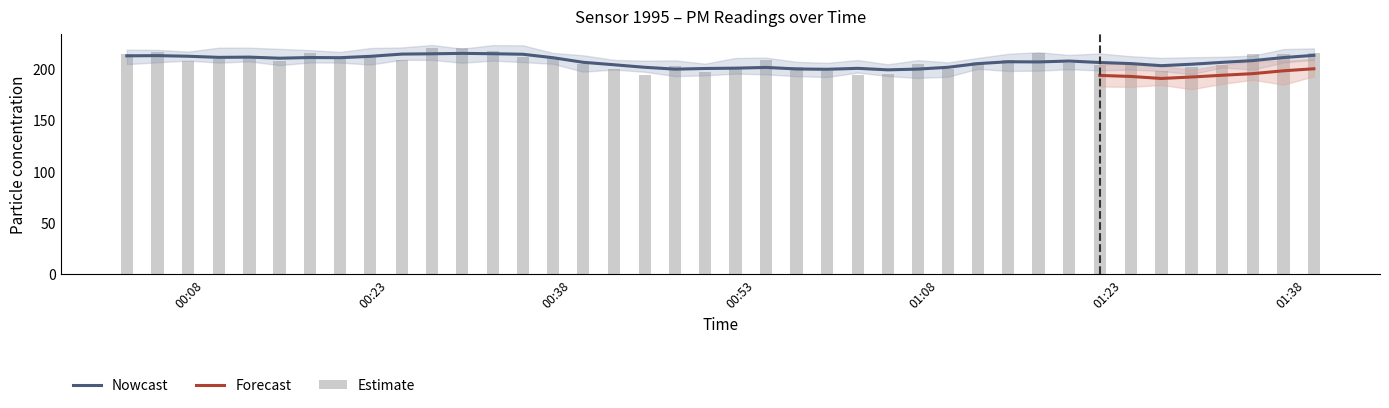

Are the bars grouped side by side (vs. stacked)?

No